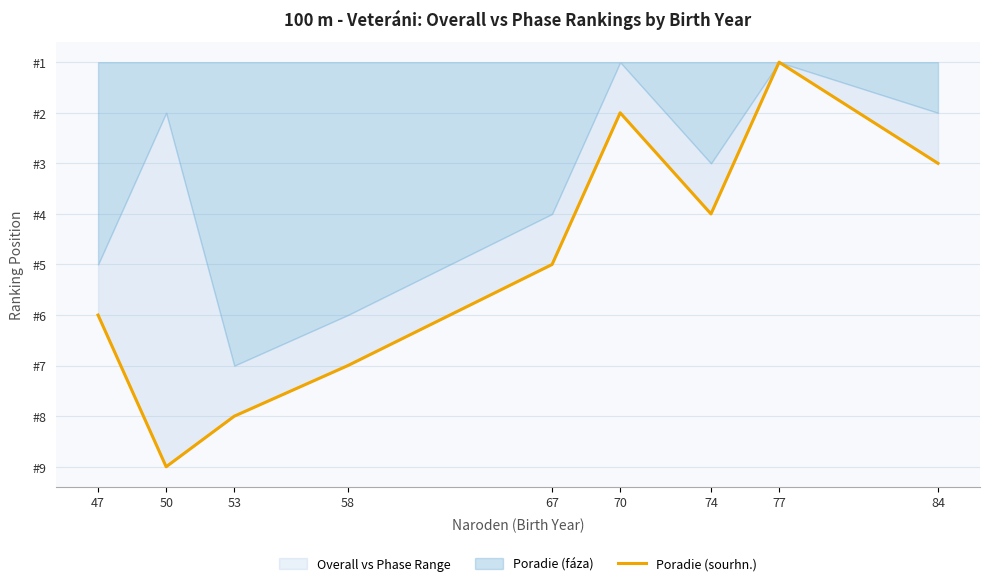

What is the ratio of the value at 53 to the value at 50?

0.9